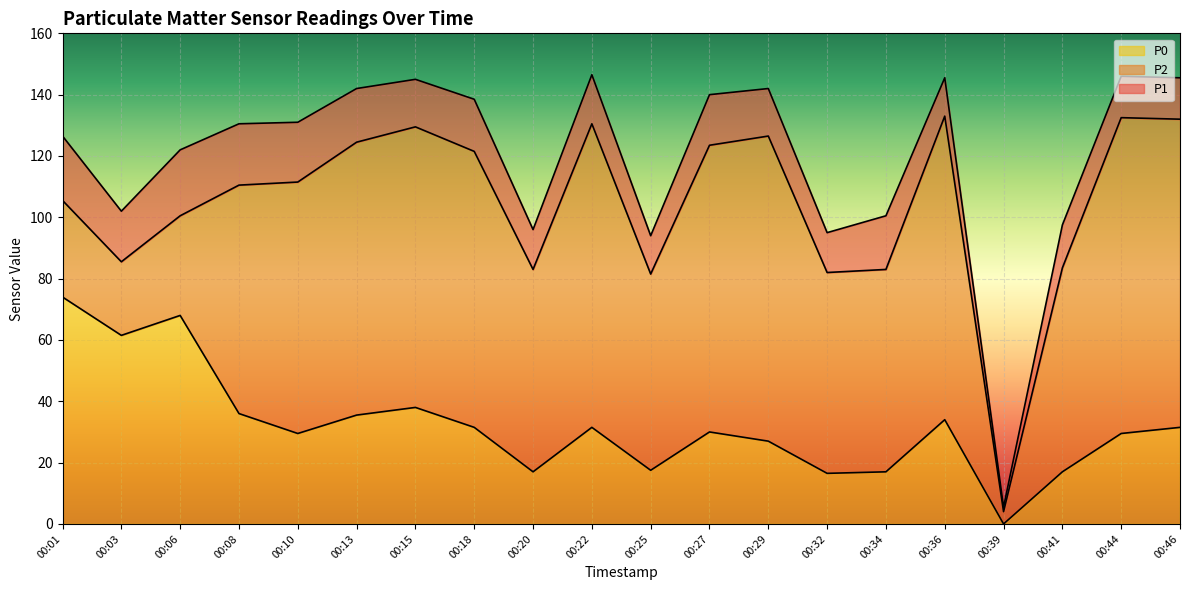

How many data points in P1 are above 131?

9